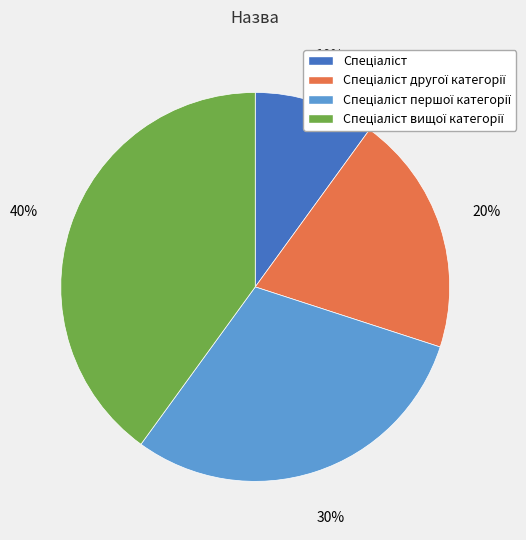

To the nearest percent, what is the average slice percentage?

25%